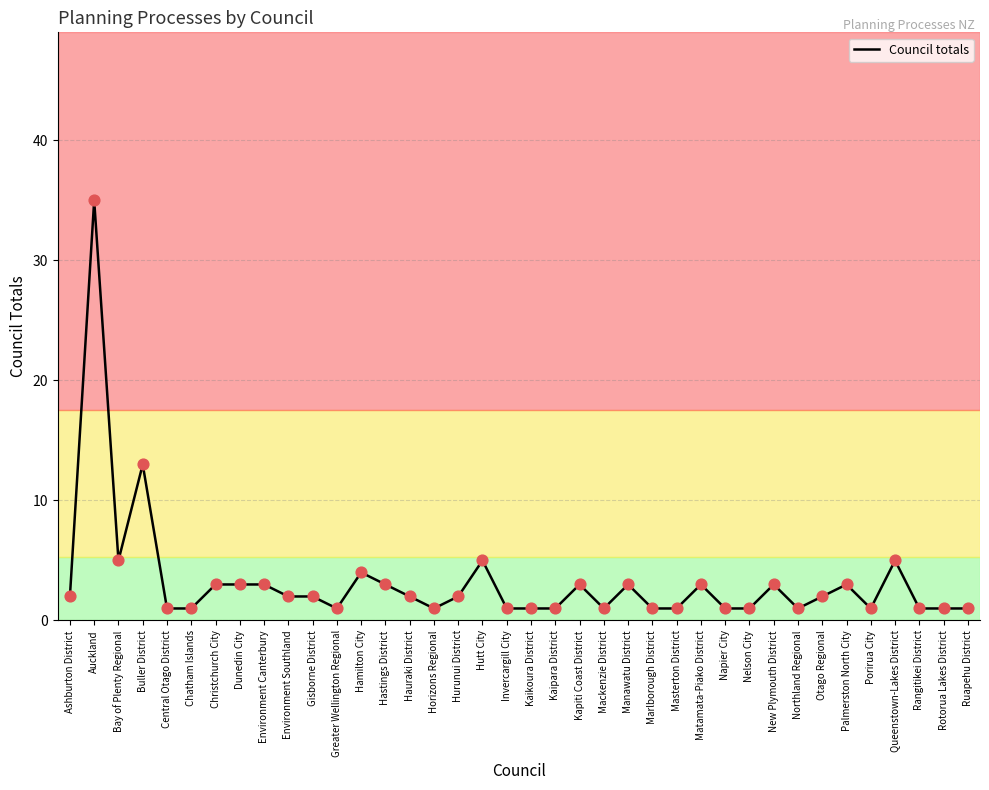

What is the ratio of the value at Hauraki District to the value at Queenstown-Lakes District?

0.4